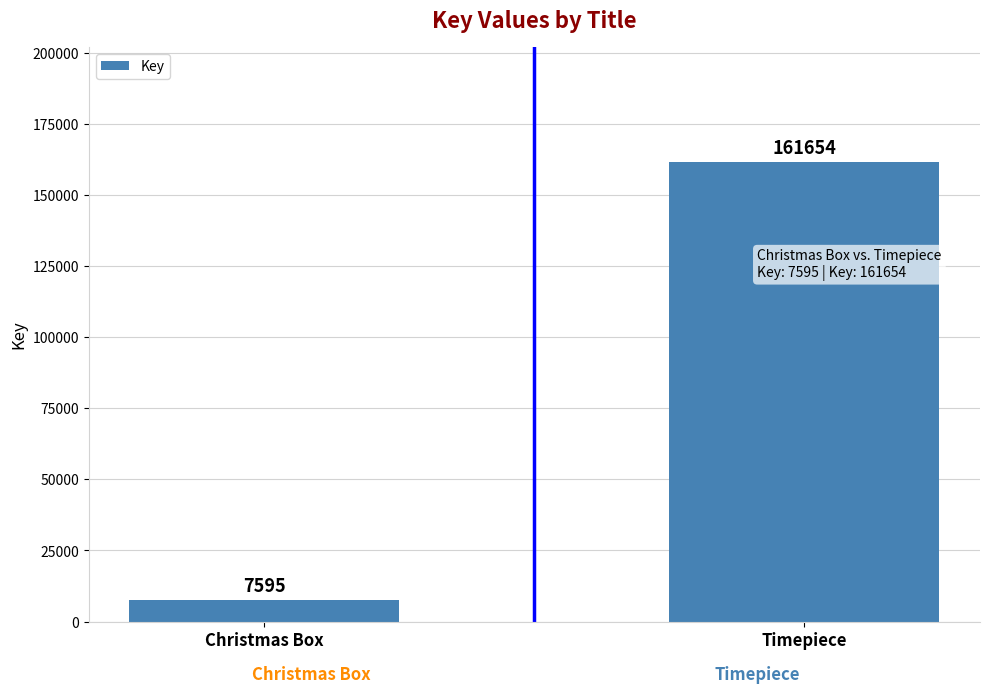

The value at Timepiece is 161654. True or false?

True